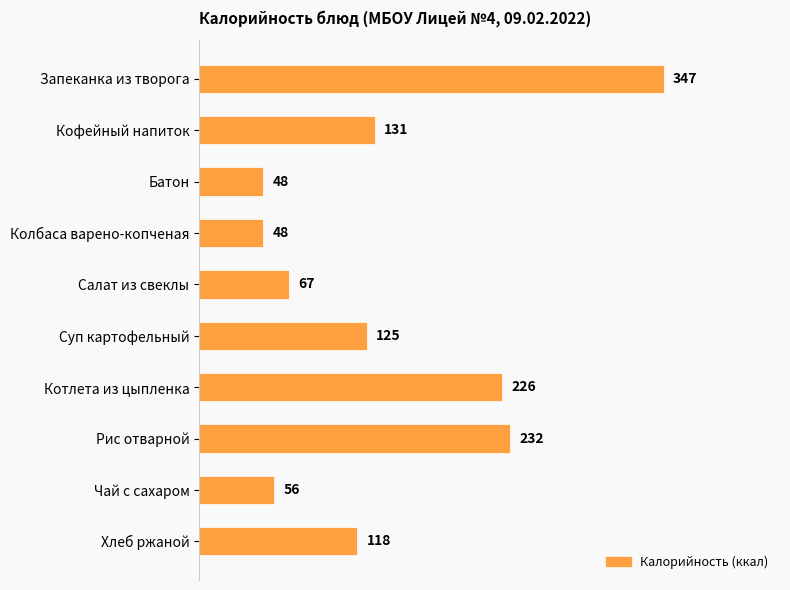

How many data points does each series have?

10